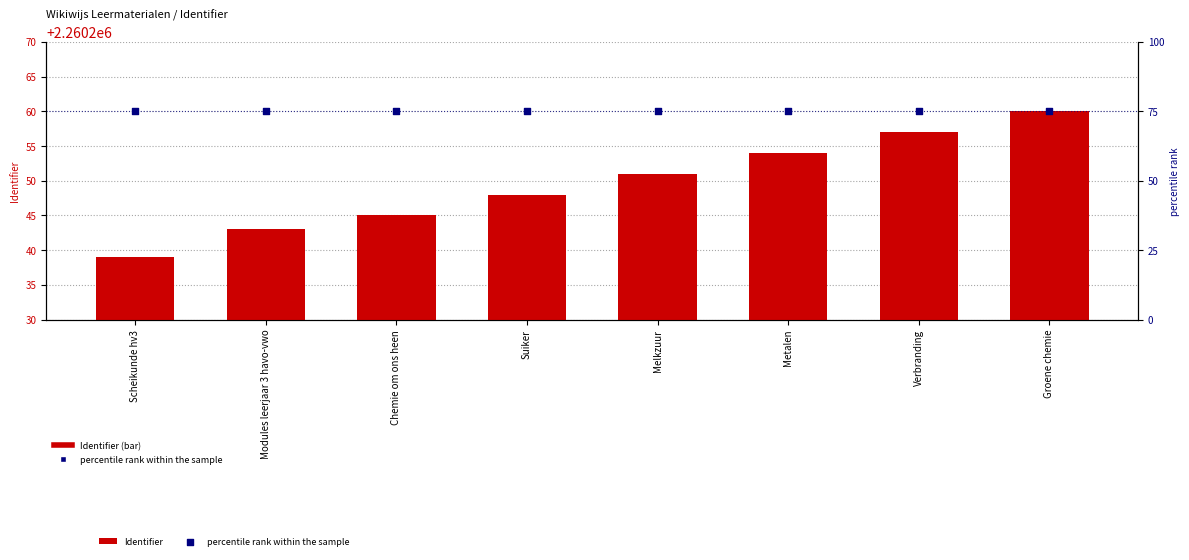

Which series contains the lowest Y value?

percentile rank within the sample